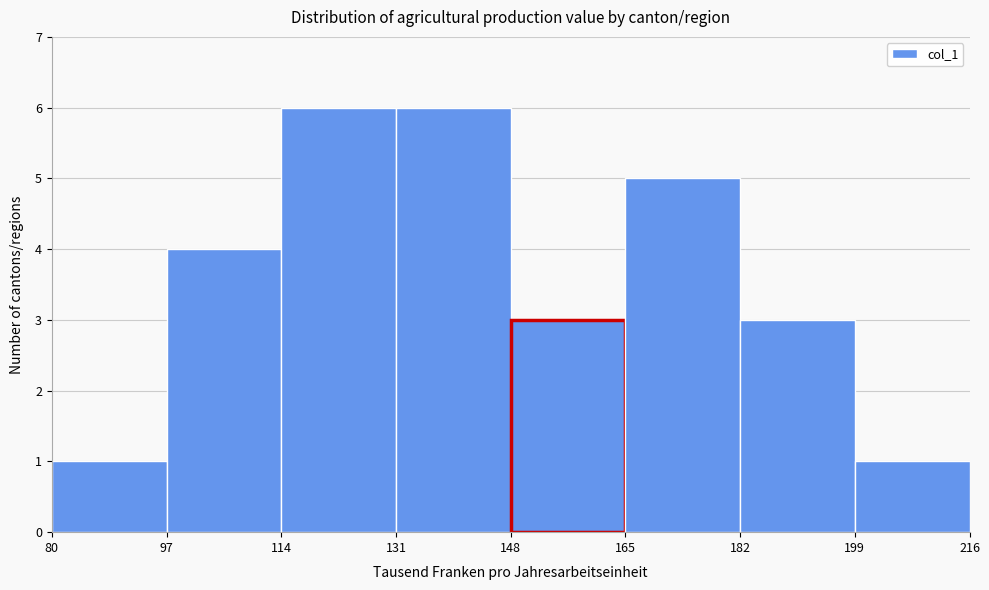

Reading left to right, transcribe this chart: for each bar, give the range it covers on the x-axis and its height. The values are not printed on the chart, so give them approximately, as read against the axis.

80 to 97: 1
97 to 114: 4
114 to 131: 6
131 to 148: 6
148 to 165: 3
165 to 182: 5
182 to 199: 3
199 to 216: 1